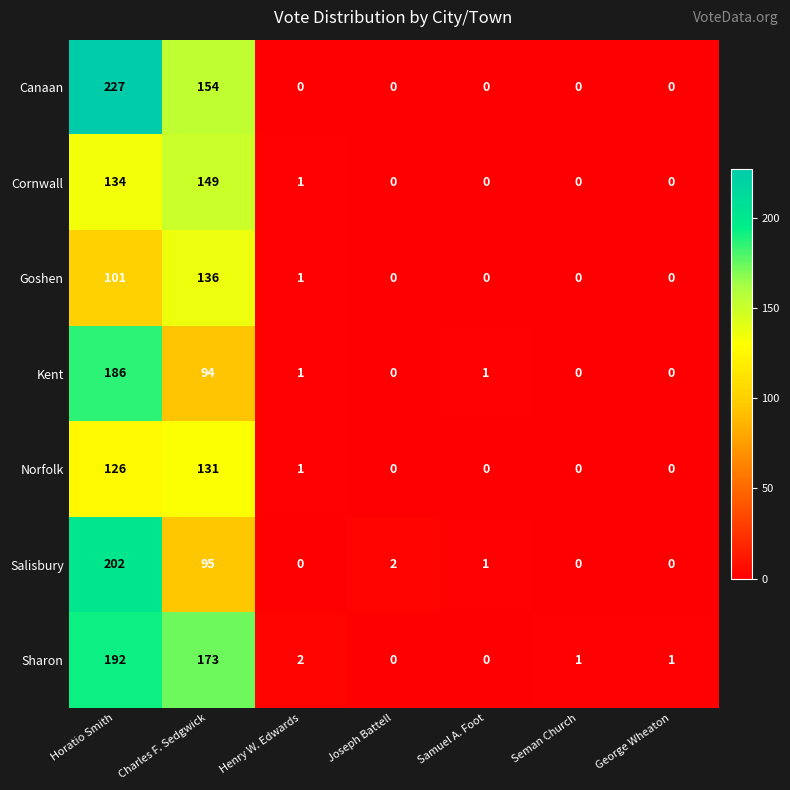

What is the spread (max minus min) of values at Horatio Smith?

126